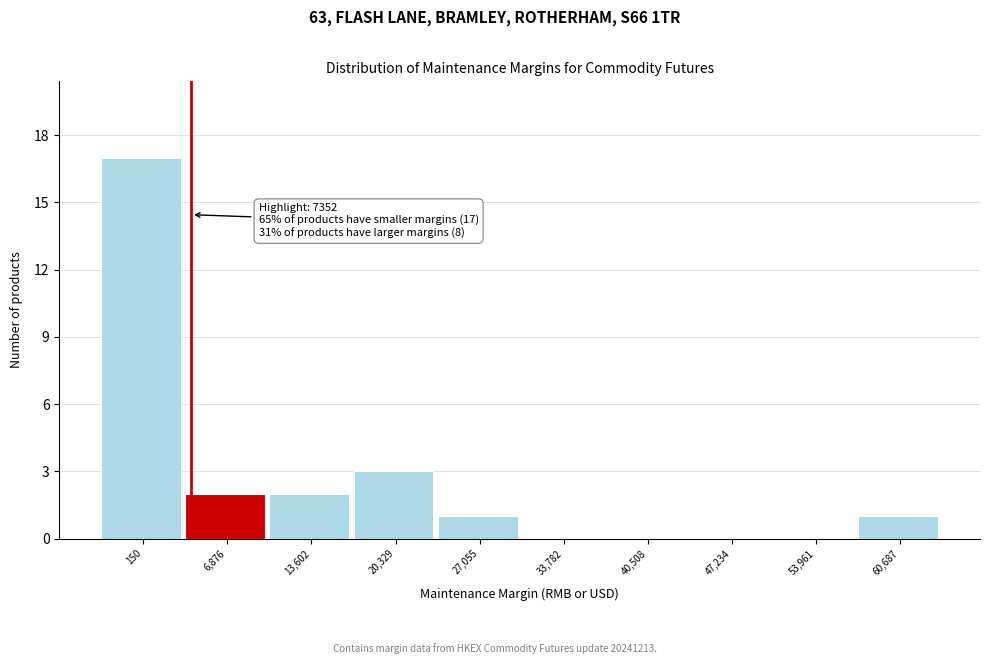

Reading right to left, extract all data points from this chart.

60,687=1	53,961=0	47,234=0	40,508=0	33,782=0	27,055=1	20,329=3	13,602=2	6,876=2	150=17